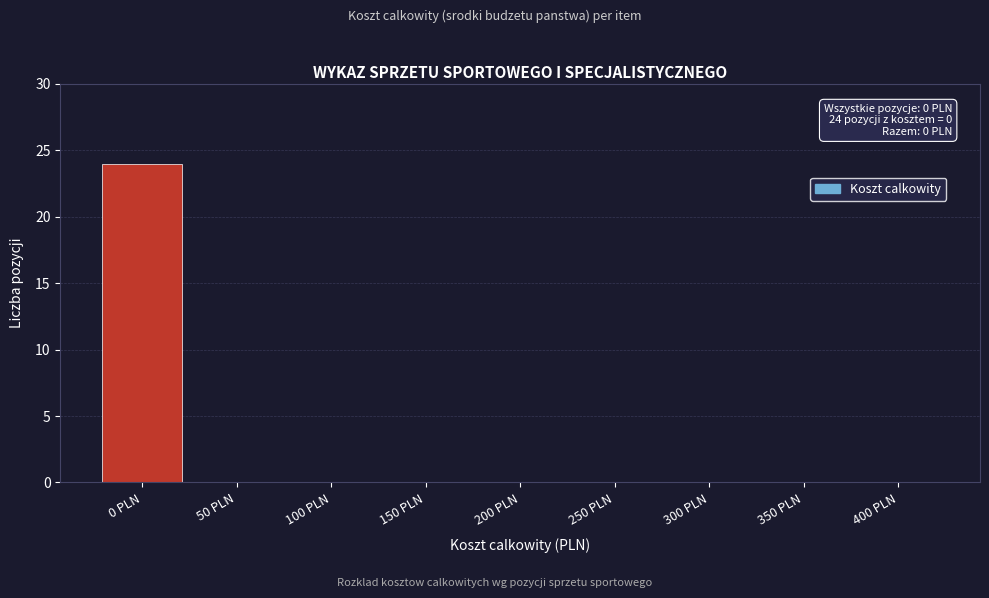

Reading left to right, what are all the values shown in this chart?

0 PLN=24	50 PLN=0	100 PLN=0	150 PLN=0	200 PLN=0	250 PLN=0	300 PLN=0	350 PLN=0	400 PLN=0